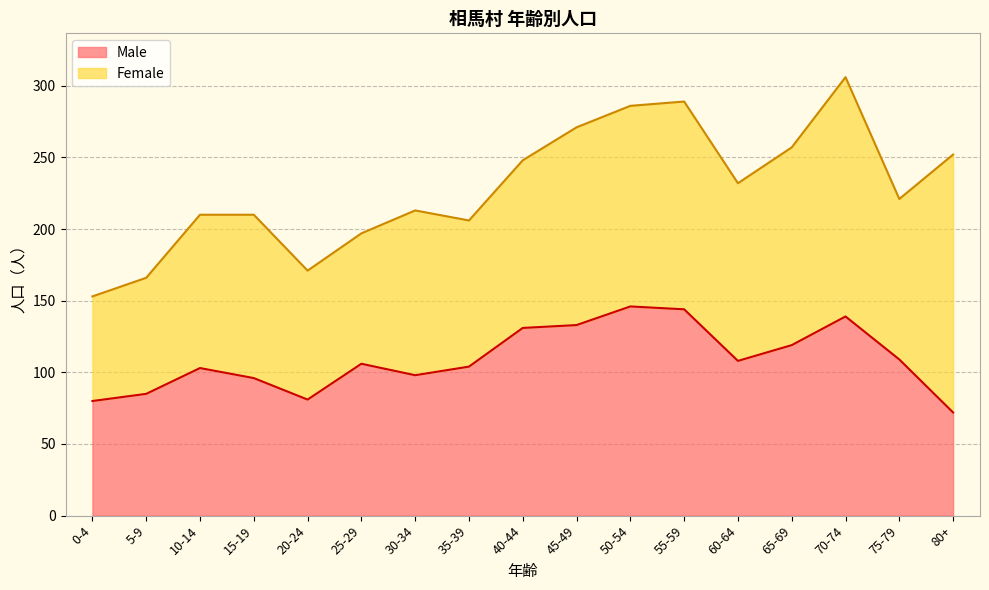

The chart shows a value of 42 at 55-59. True or false?

False